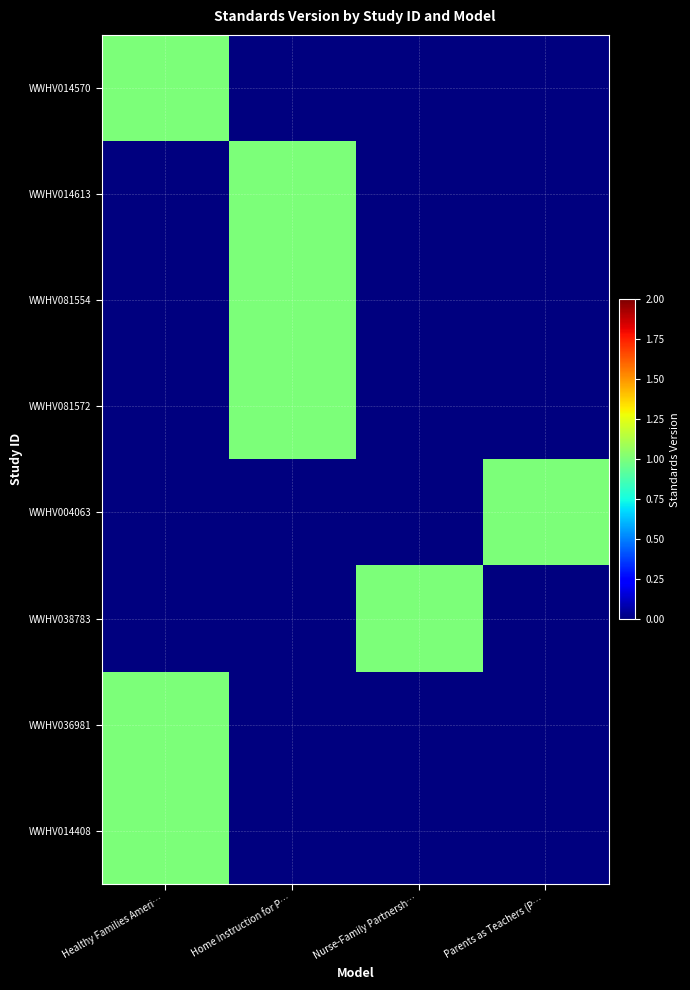

How many series are shown in this chart?

8